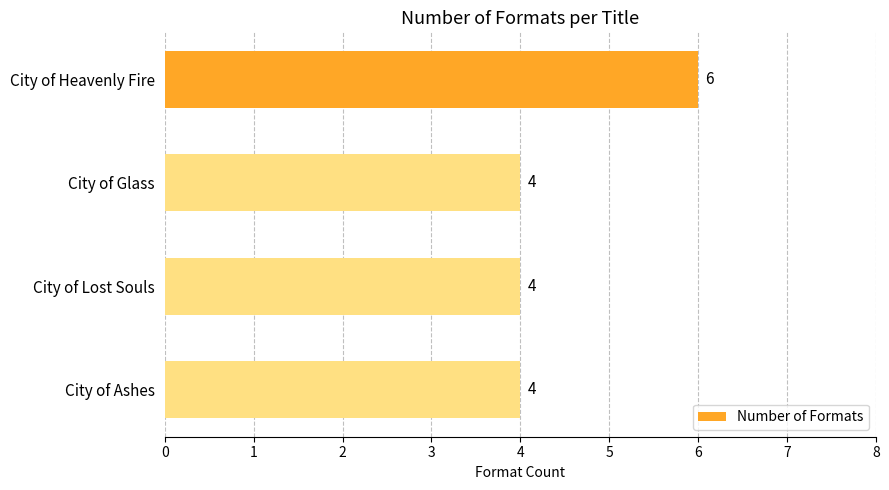

Which label corresponds to the largest value in the chart?

City of Heavenly Fire